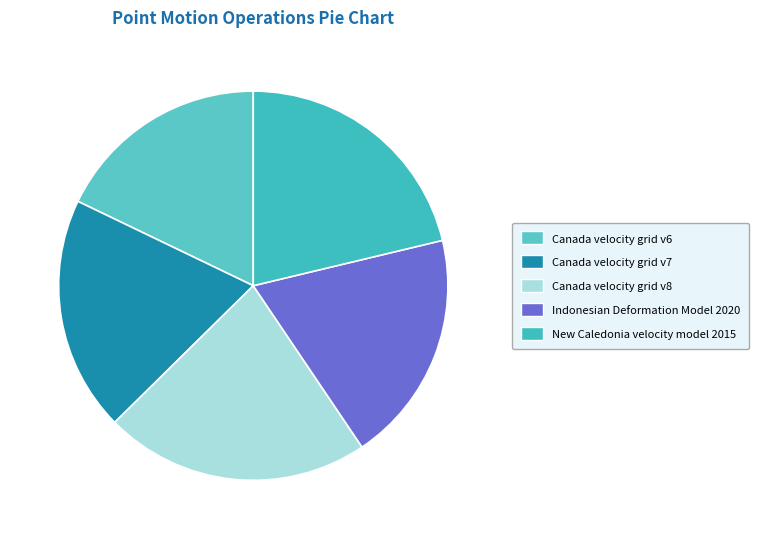

Approximately how many times larger is the value at Canada velocity grid v6 compared to New Caledonia velocity model 2015?

0.8